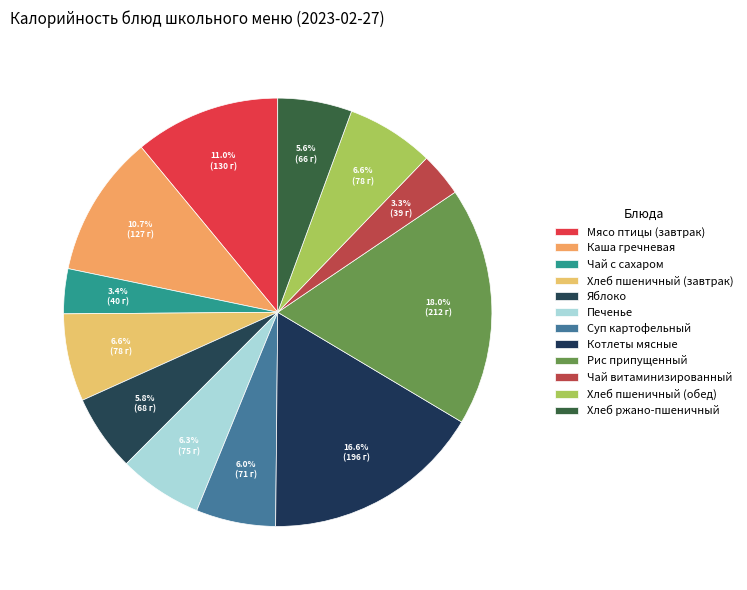

To the nearest percent, what is the combined percentage of Яблоко and Чай витаминизированный?

9%